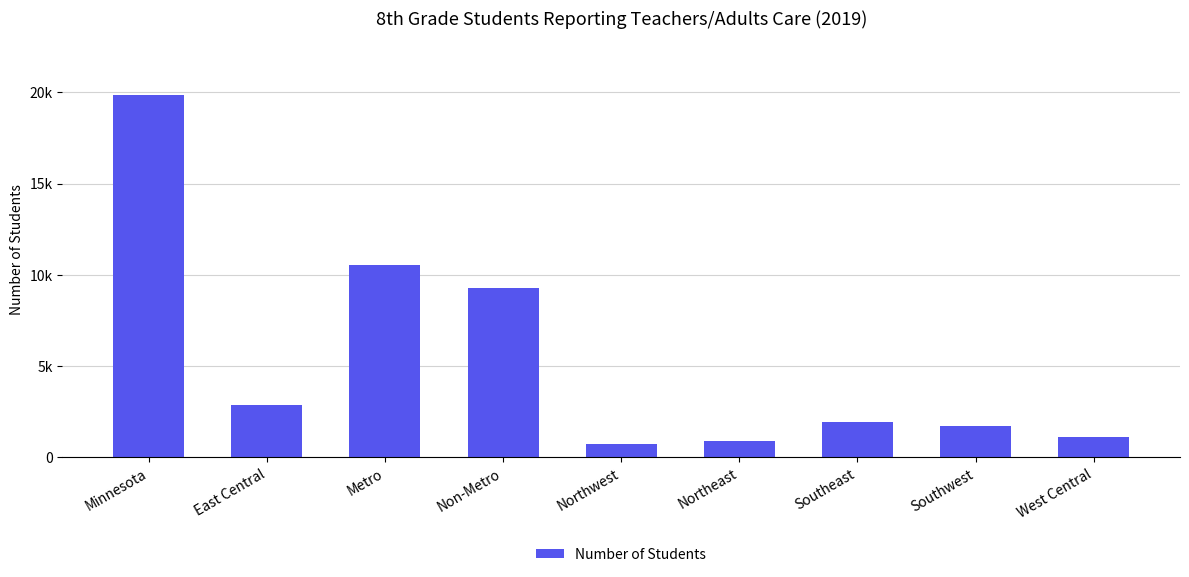

Read the value at Southeast.

1926